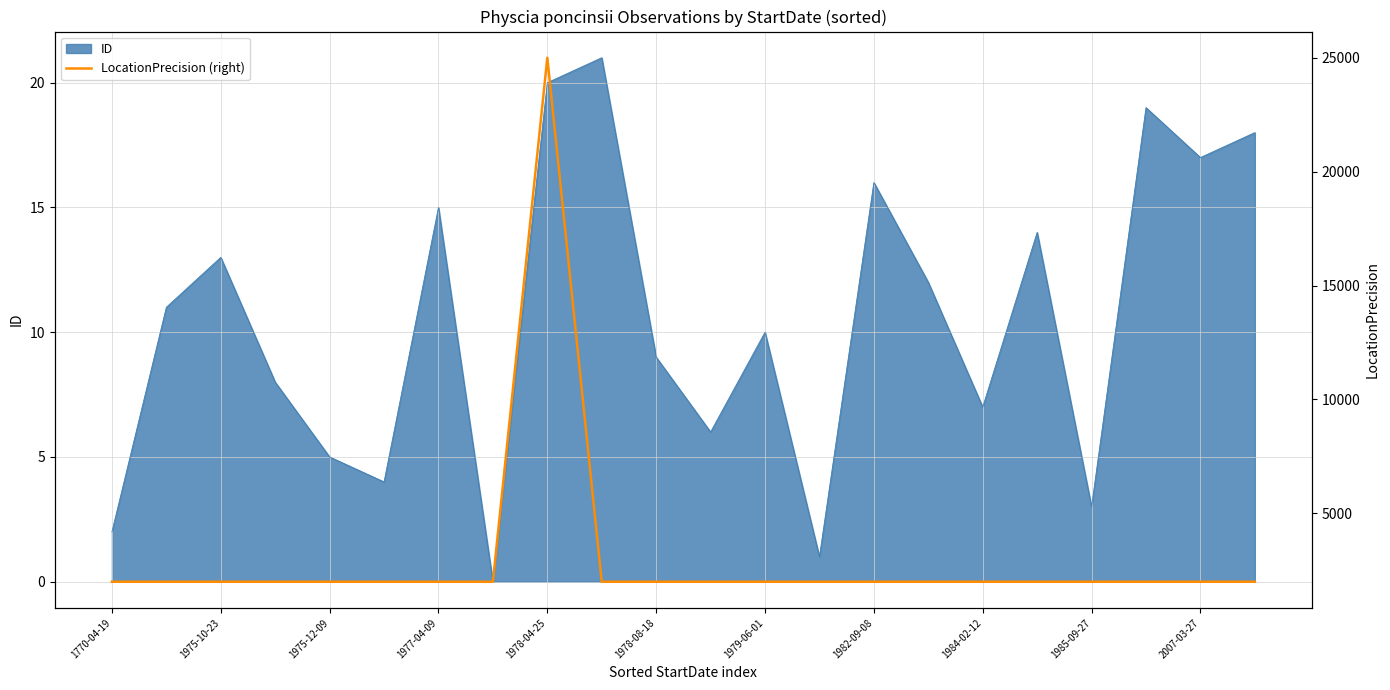

The ID series shows 7 at 1984-02-12. True or false?

True